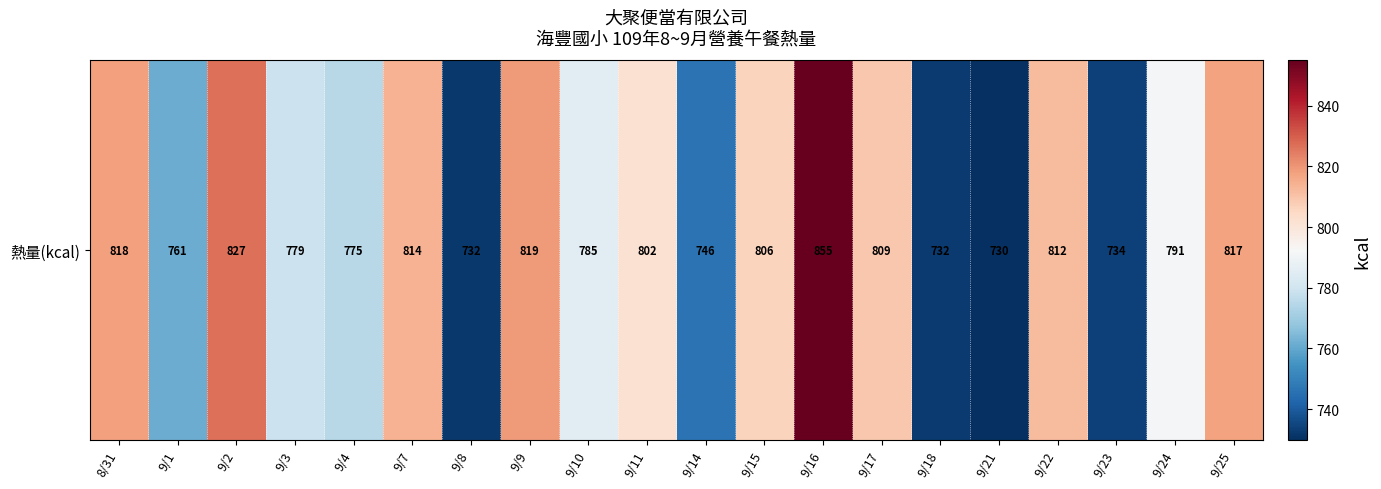

What is the difference between the second highest and minimum values?

97.3